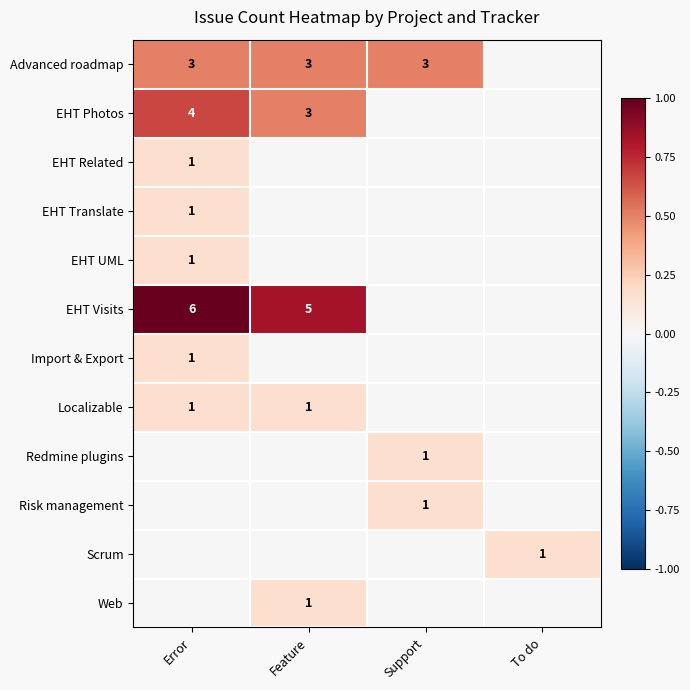

True or false: EHT Visits has a value of 4 at Error.

False